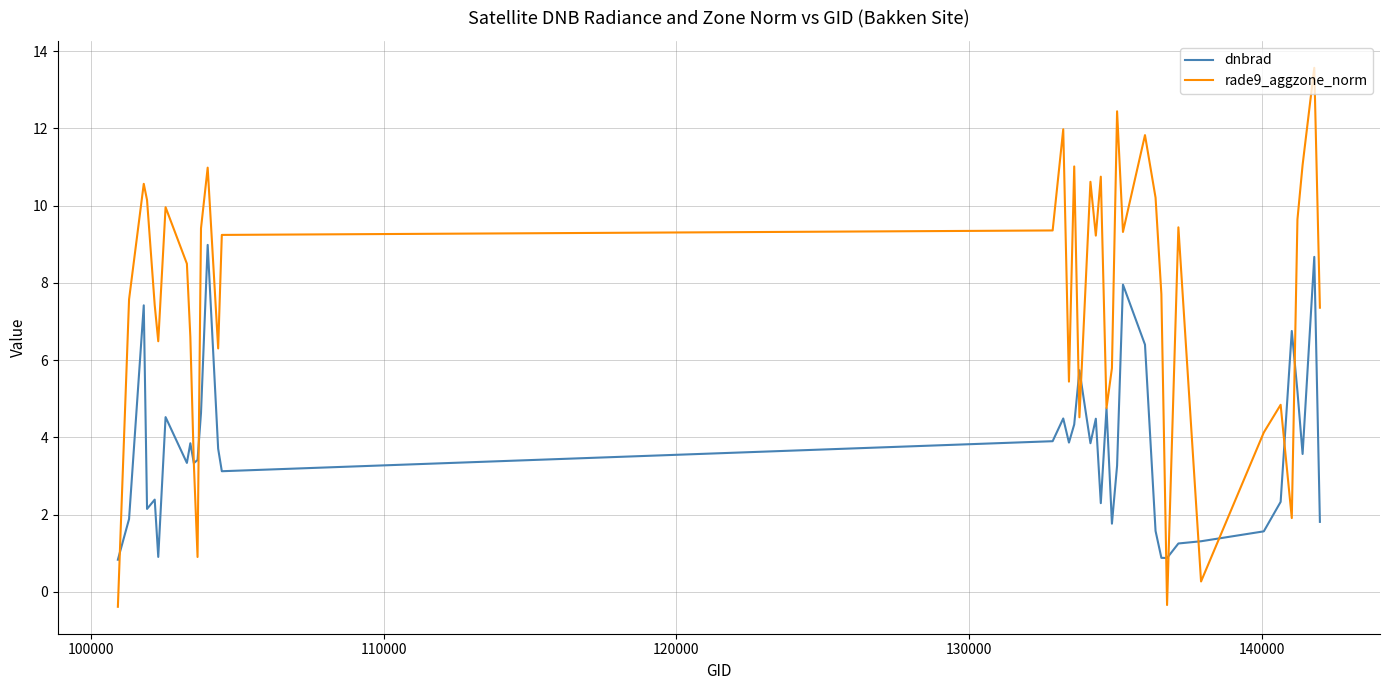

Which series has the widest spread of values?

rade9_aggzone_norm